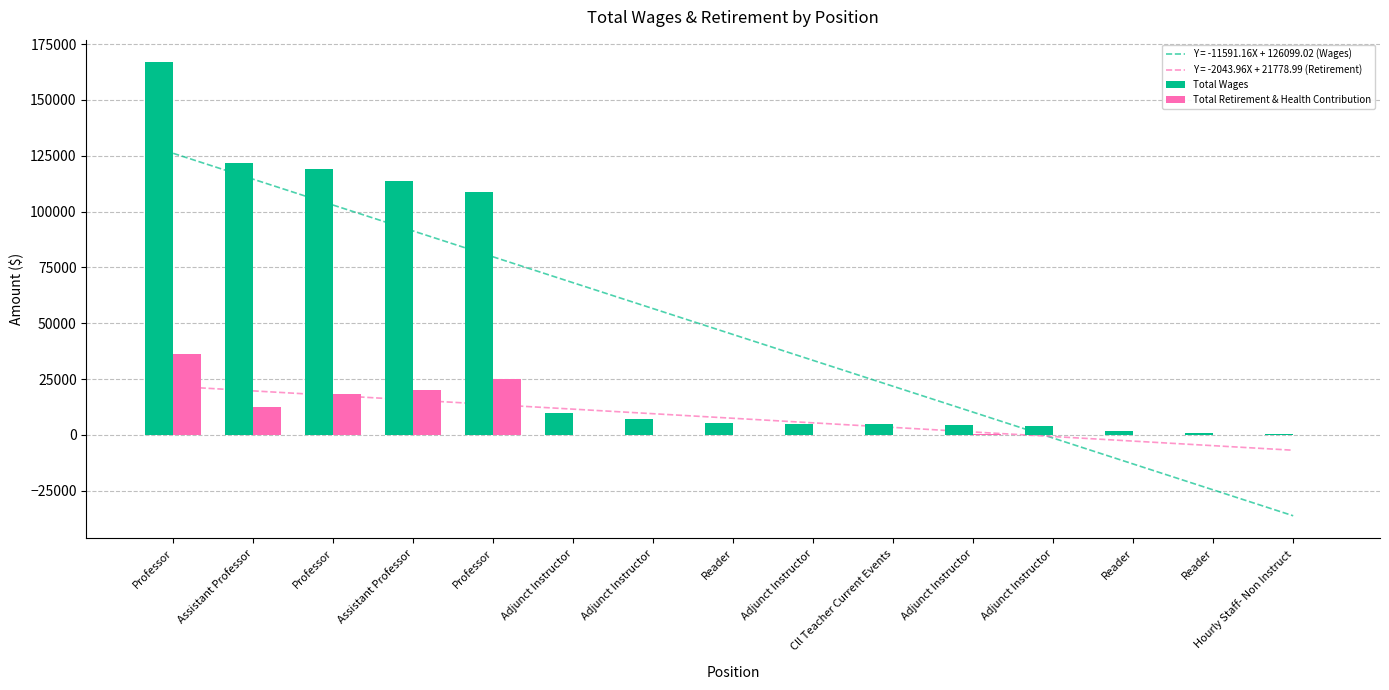

Reading right to left, list all the values displayed in this chart.

Total Wages: 234	783	1783	4030	4388	4784	4860	5439	7358	10023	108992	113931	119298	121675	166835
Total Retirement & Health Contribution: 0	0	0	0	384	0	0	0	0	0	24937	19973	18145	12377	36253